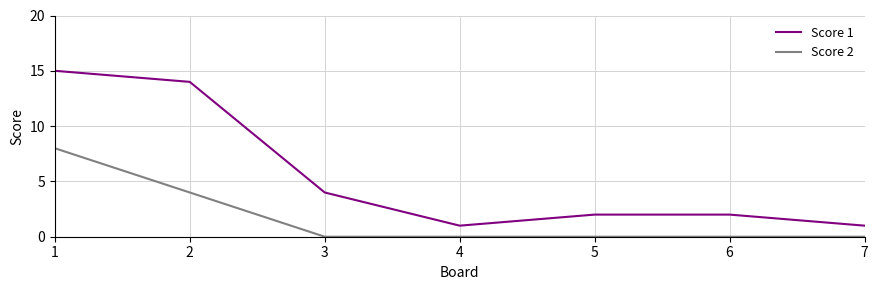

Is the value of Score 1 at 1 greater than the value of Score 2 at 4?

Yes